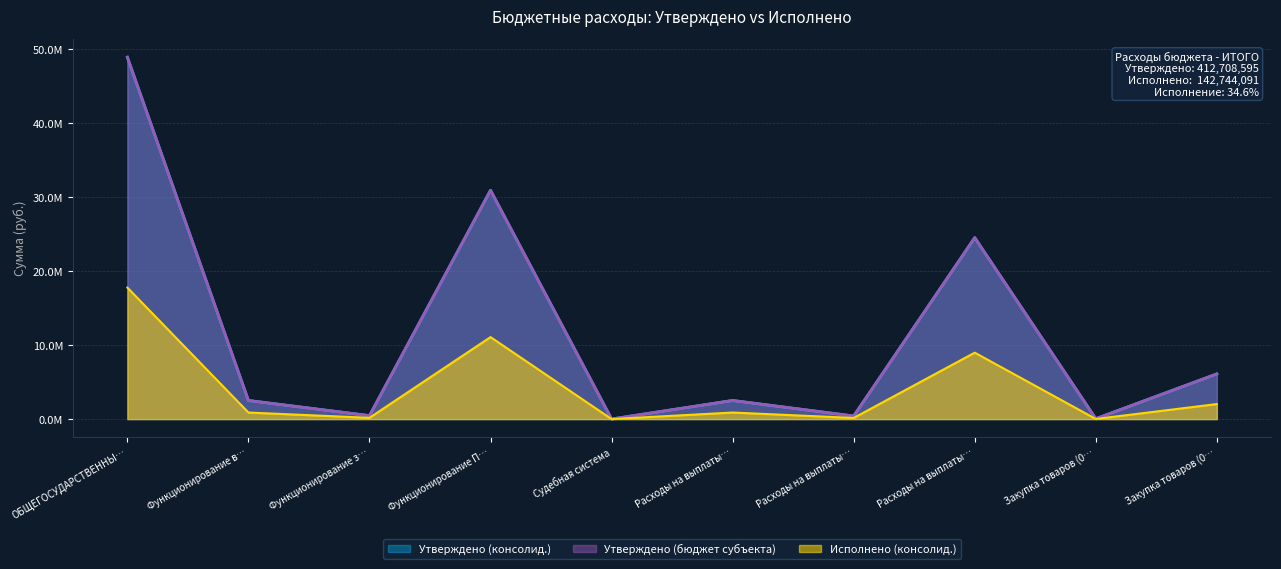

What is the difference between the Утверждено (консолид.) values at Расходы на выплаты… and Судебная система?

406113.0